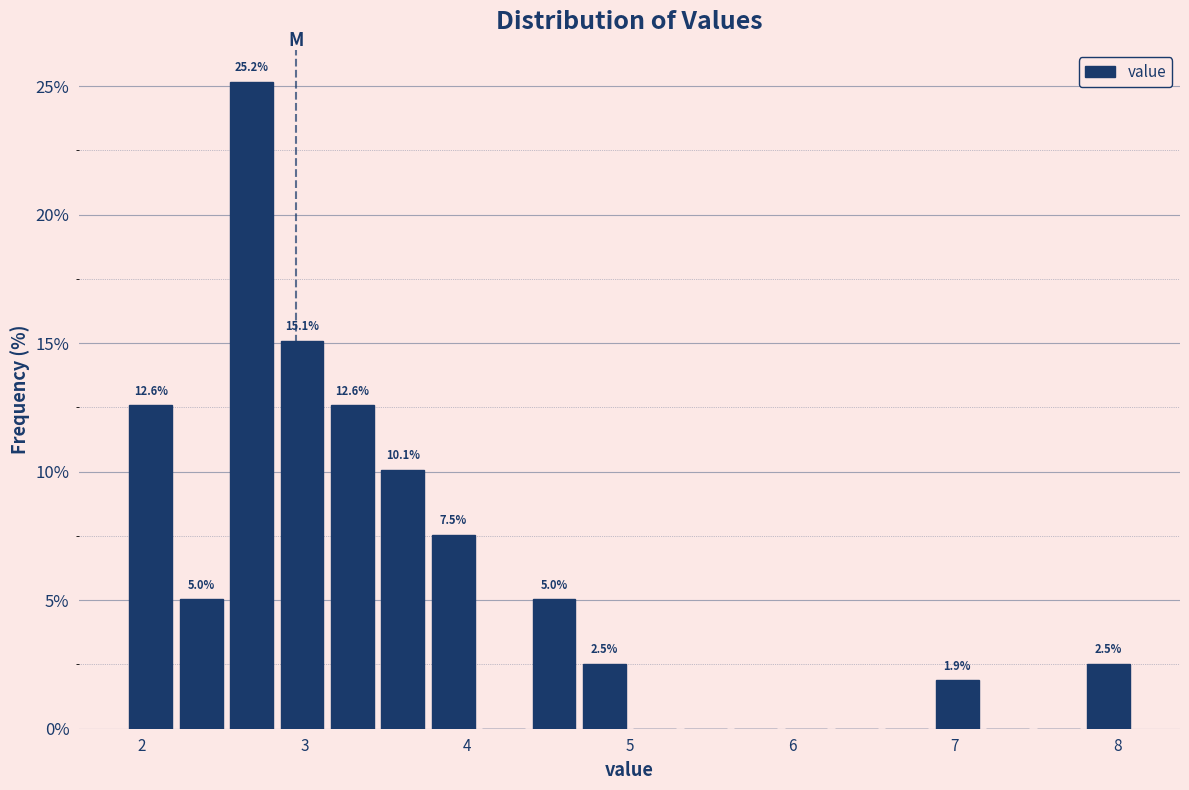

Around what value on the x-axis is the tallest bar? Give the approximate position of its centre, as read against the axis.

2.7